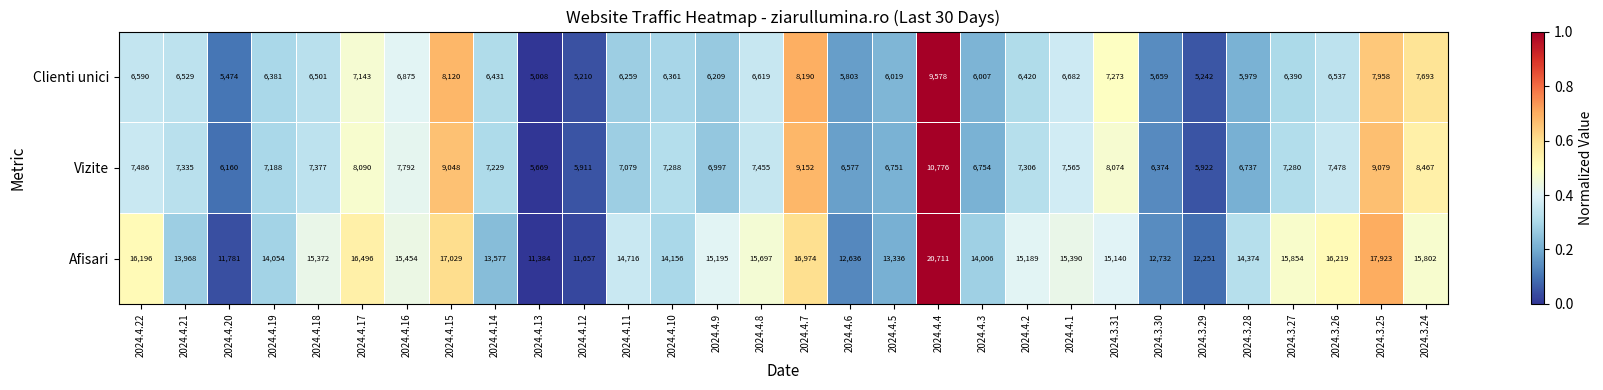

True or false: Afisari has a value of 5344 at 2024.3.26.

False